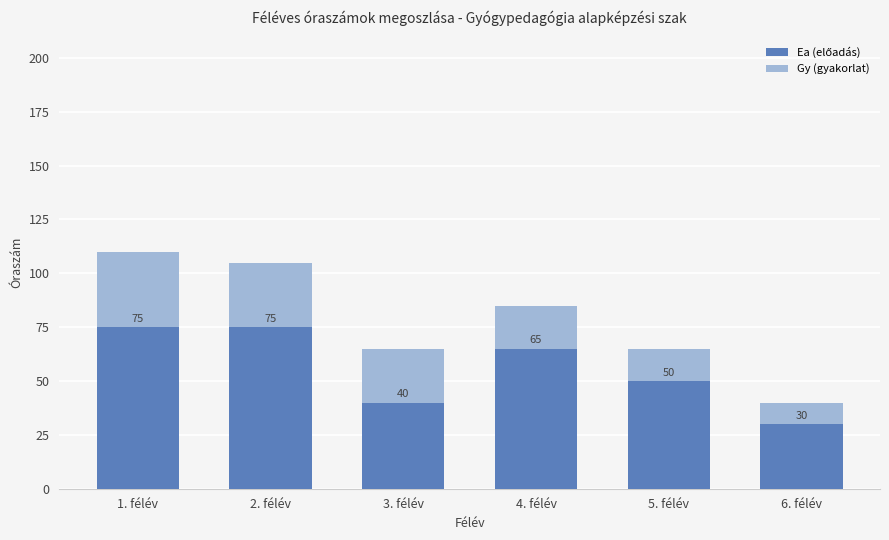

At which category is the sum across all series the highest?

1. félév